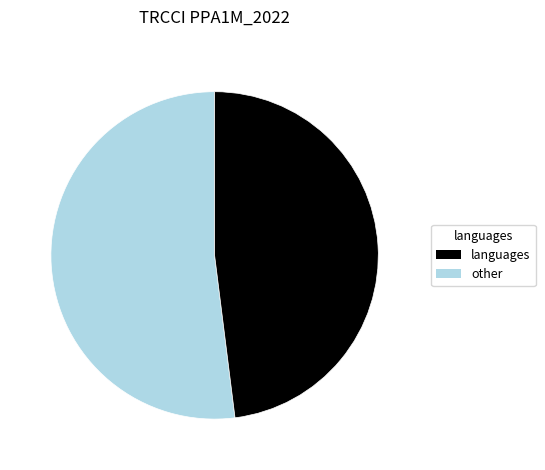

How many segments does this pie chart have?

2